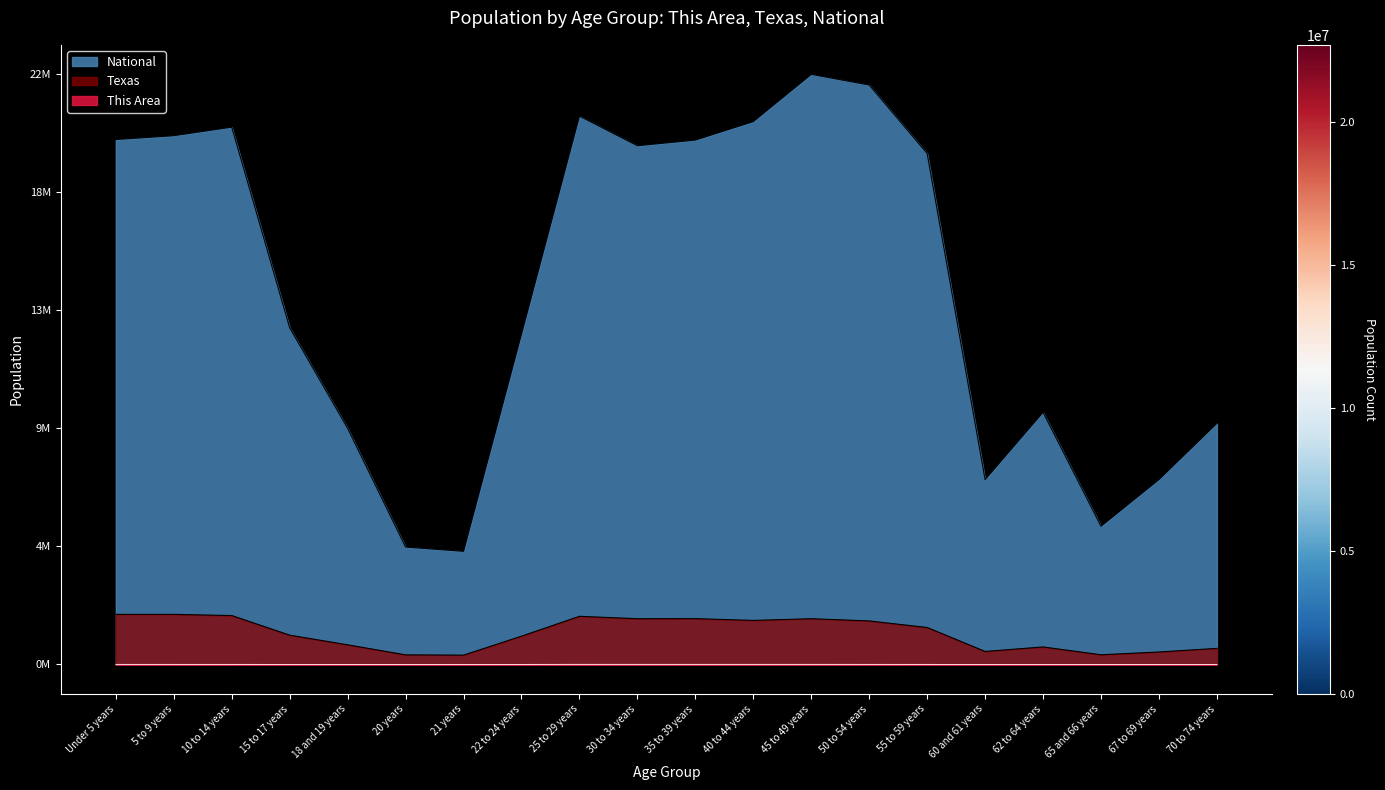

At which label is This Area closest to 0?

20 years